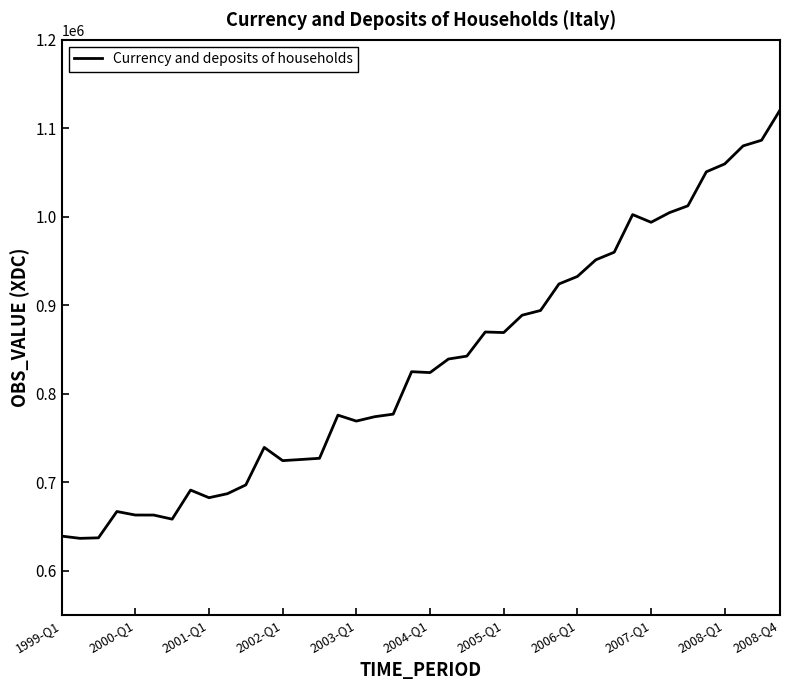

What is the maximum value shown in the chart?

1120628